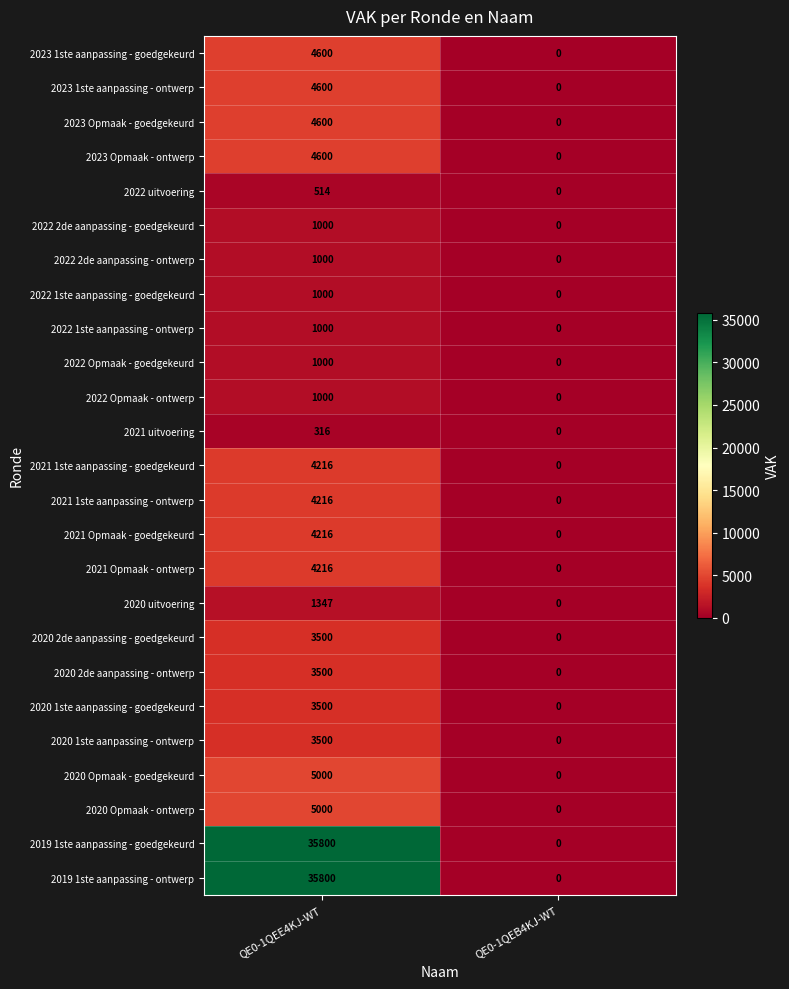

List the labels in order of 2020 Opmaak - goedgekeurd value, smallest first.

QE0-1QEB4KJ-WT, QE0-1QEE4KJ-WT